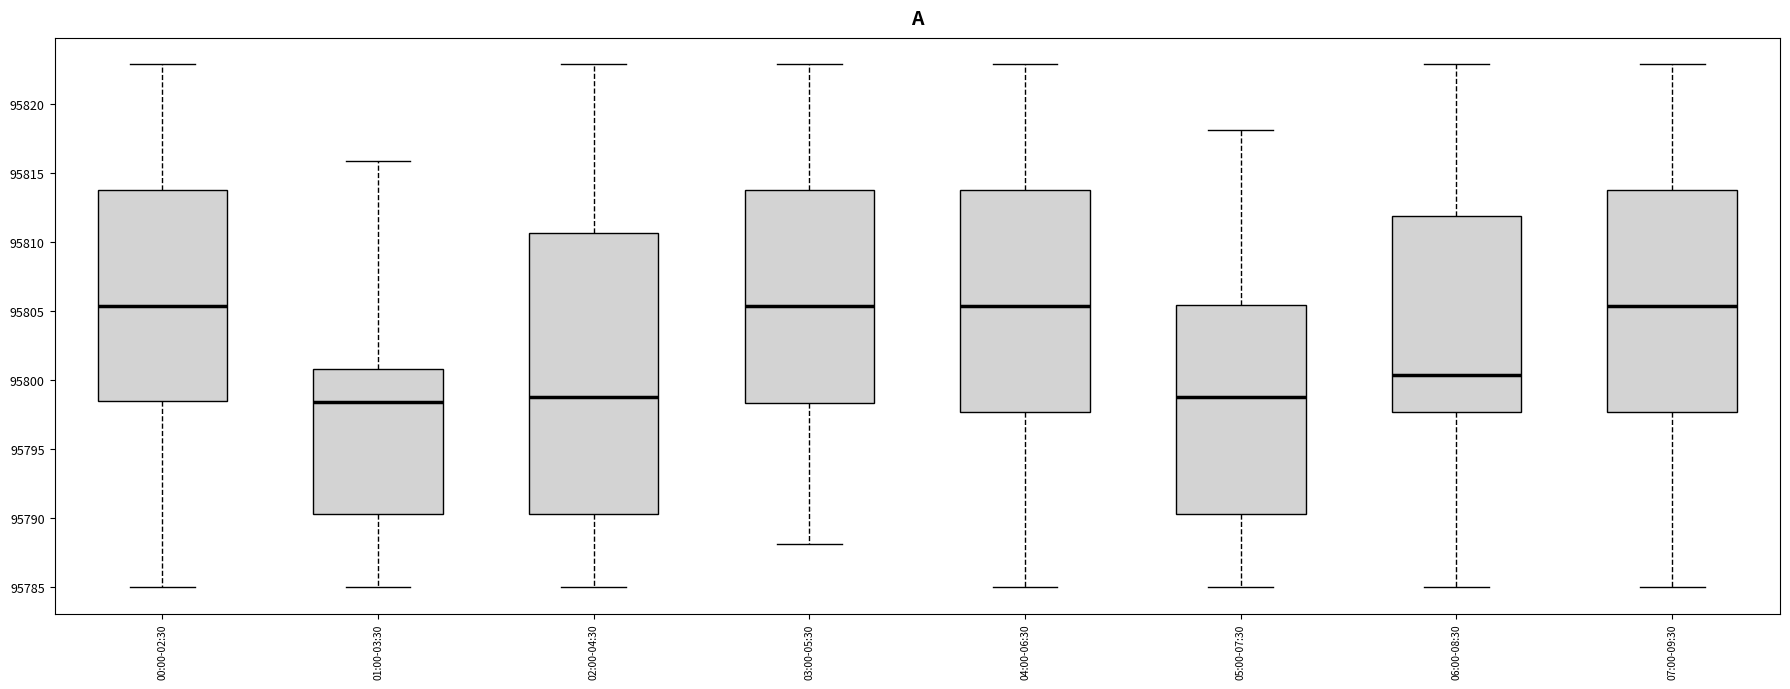

Where is the upper edge of the box for 00:00-02:30 on the y-axis? The values are not printed on the chart, so give them approximately, as read against the axis.

95814.0